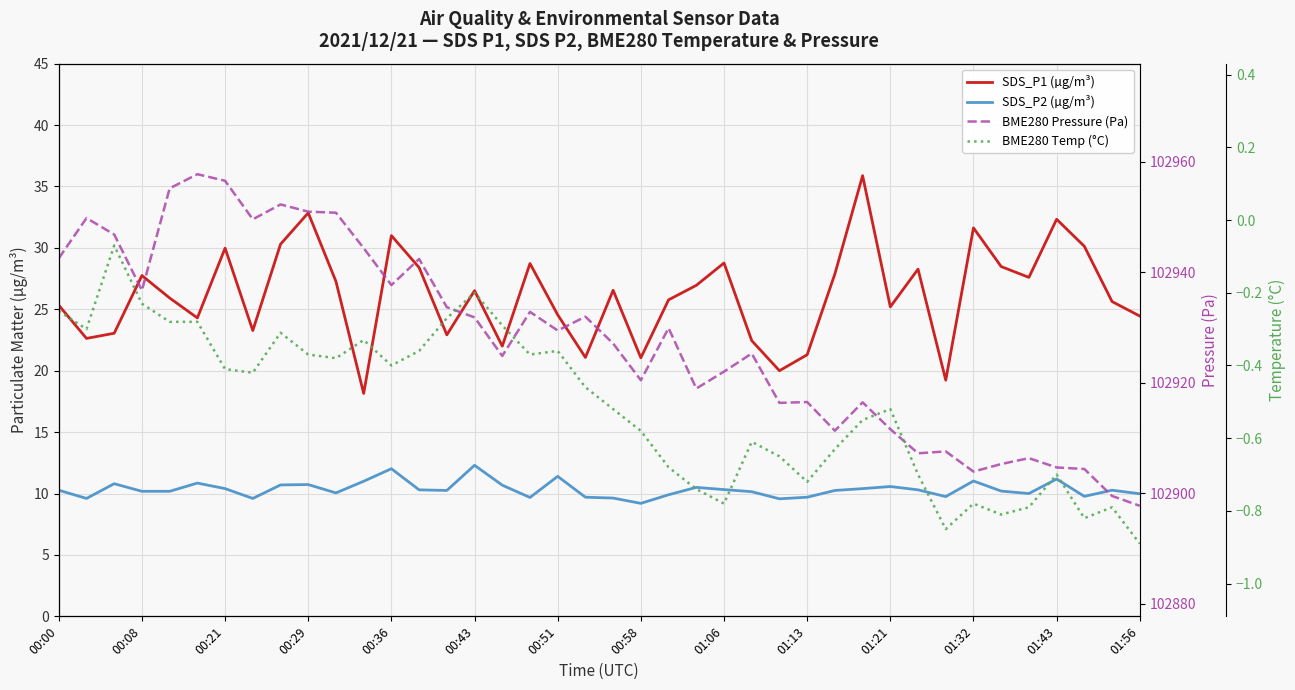

List the series in order of their peak value, highest first.

BME280 Pressure (Pa), SDS_P1 (µg/m³), SDS_P2 (µg/m³), BME280 Temp (°C)